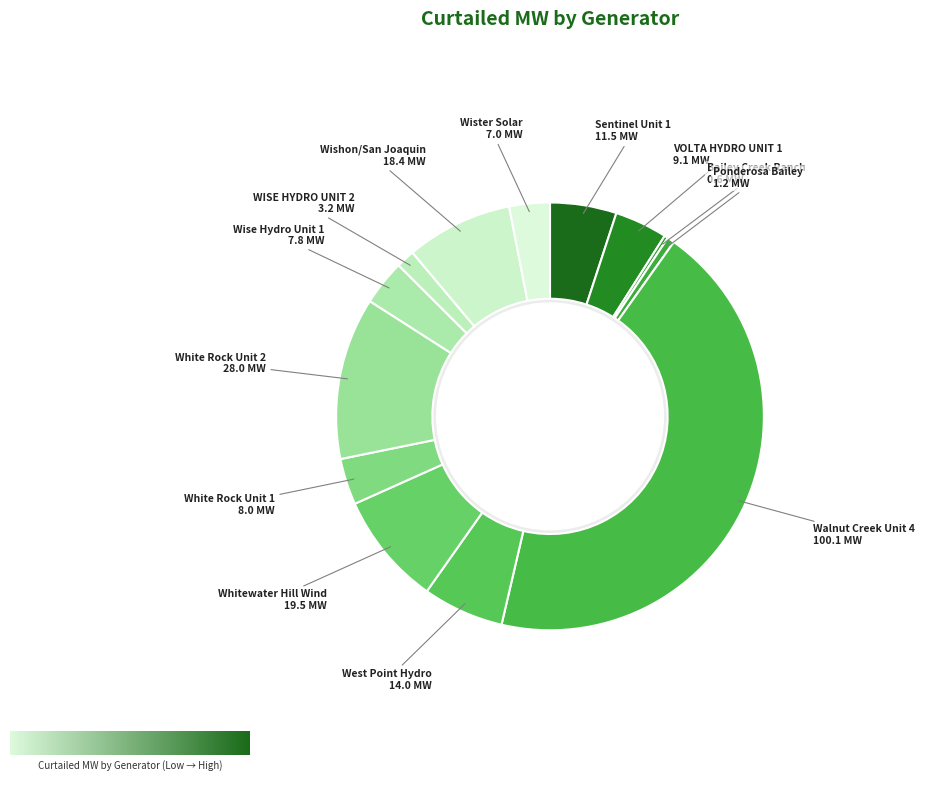

Rank the categories by value from highest to lowest.

Walnut Creek Unit 4, White Rock Unit 2, Whitewater Hill Wind, Wishon/San Joaquin, West Point Hydro, Sentinel Unit 1, VOLTA HYDRO UNIT 1, White Rock Unit 1, Wise Hydro Unit 1, Wister Solar, WISE HYDRO UNIT 2, Ponderosa Bailey, Bailey Creek Ranch